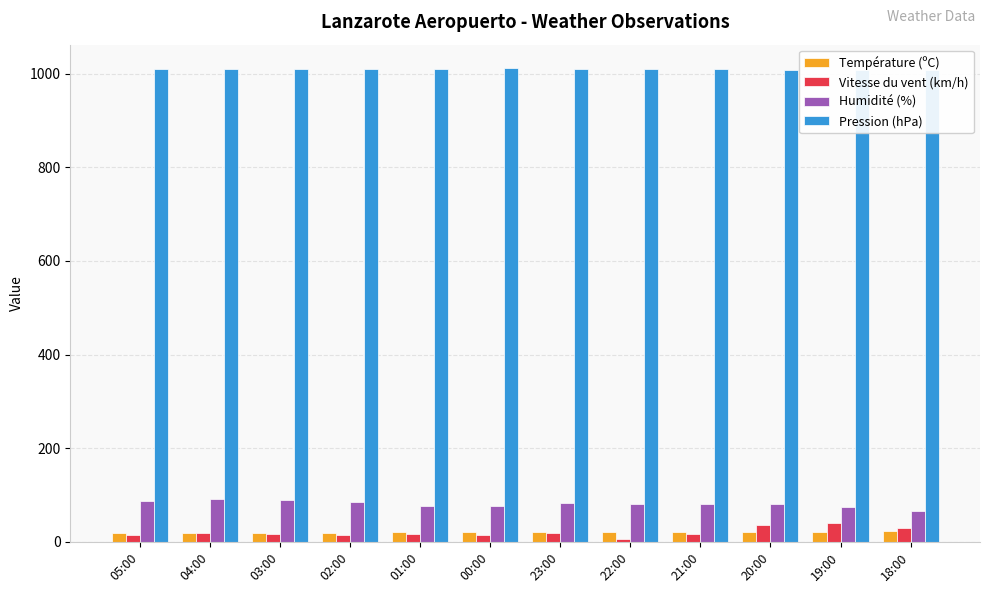

At how many categories does at least one series exceed 35?

12